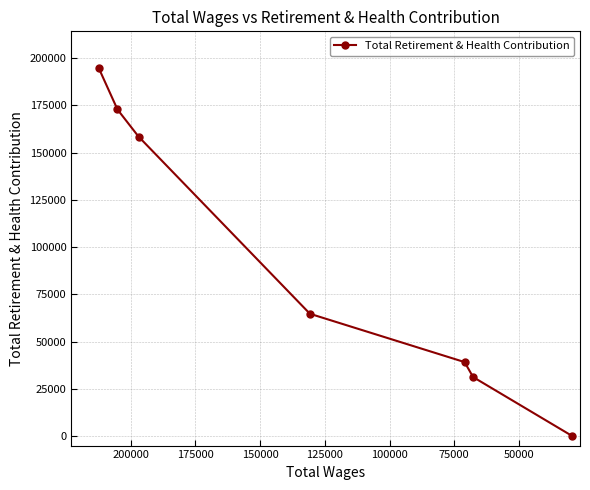

What is the average value?

94467